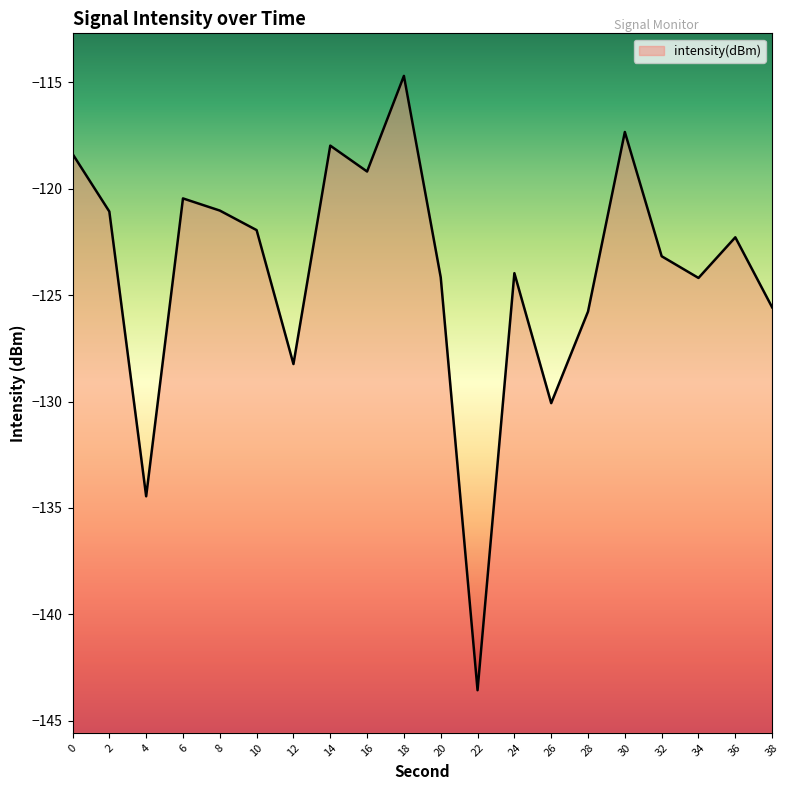

What is the value of the 16th point from the left?

-117.3